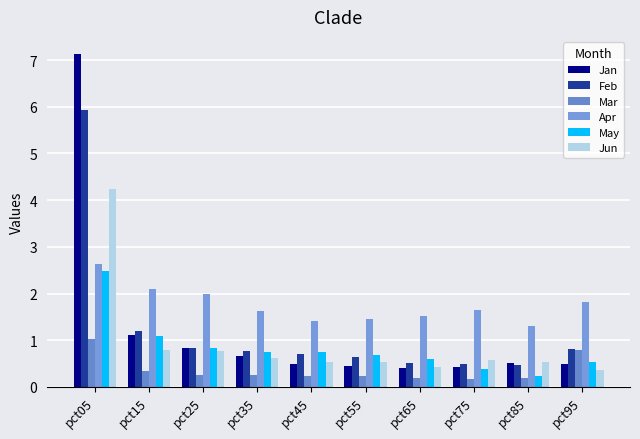

How many groups of bars are there?

10